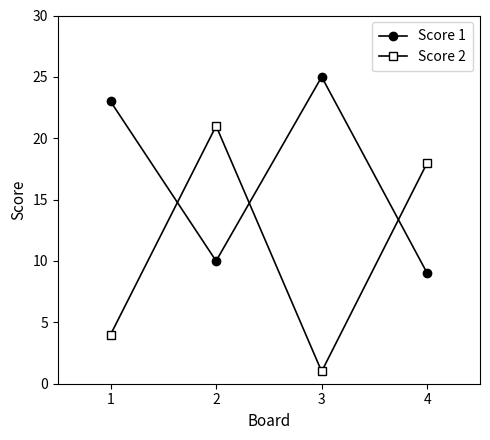

How many data points in Score 2 are less than 18?

2